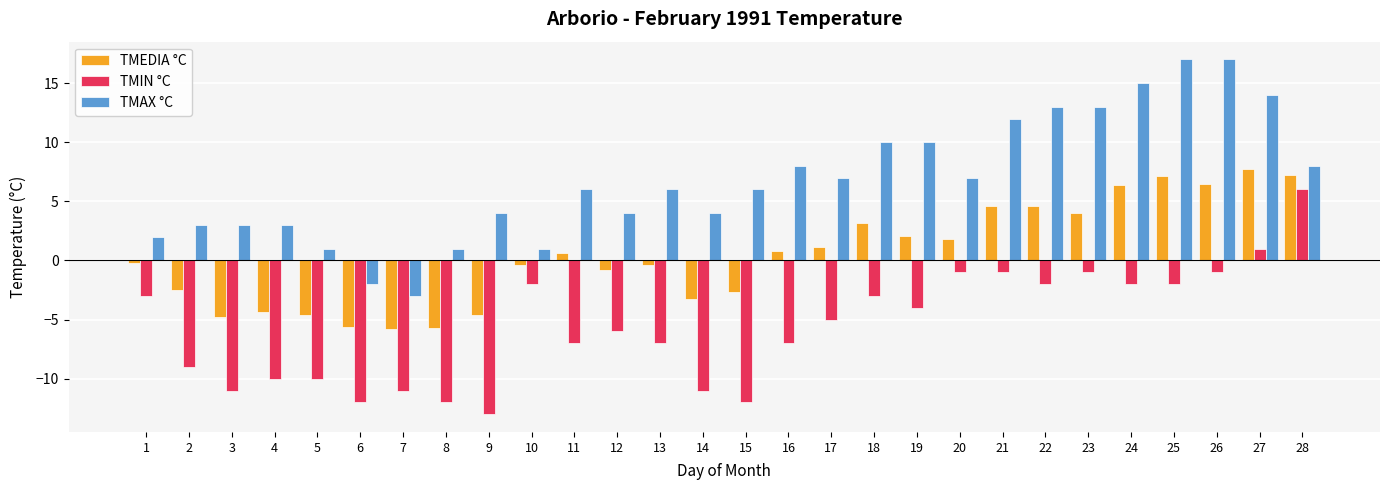

The TMAX °C series shows 1.2 at 9. True or false?

False